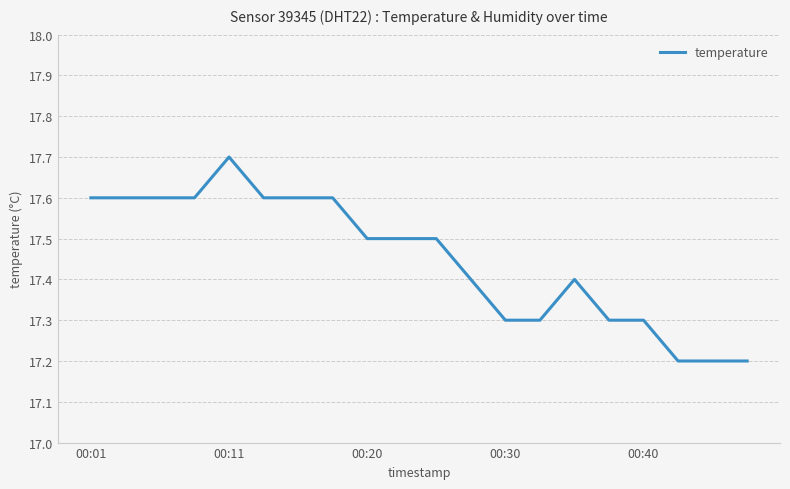

What is the minimum value shown in the chart?

17.2